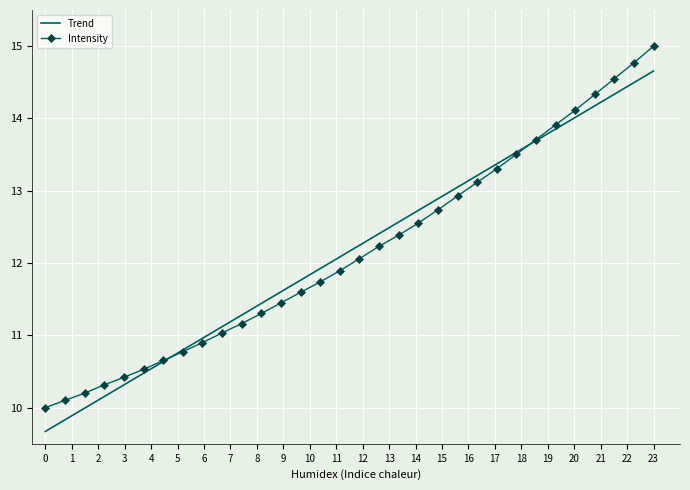

Rank the series by their maximum value, from lowest to highest.

Trend, Intensity